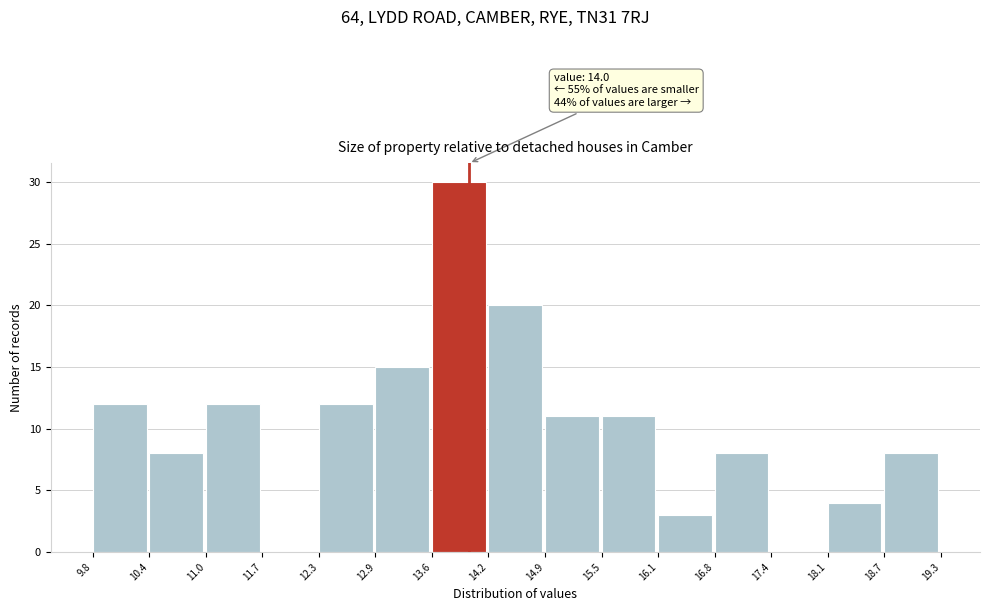

Over which range of the x-axis is the bar tallest?

13.6 to 14.2